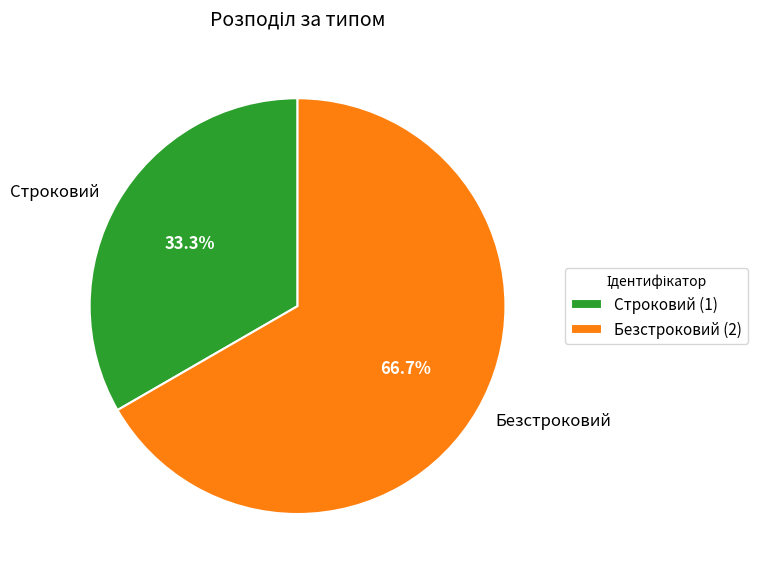

The Строковий slice represents 33% of the pie. True or false?

True